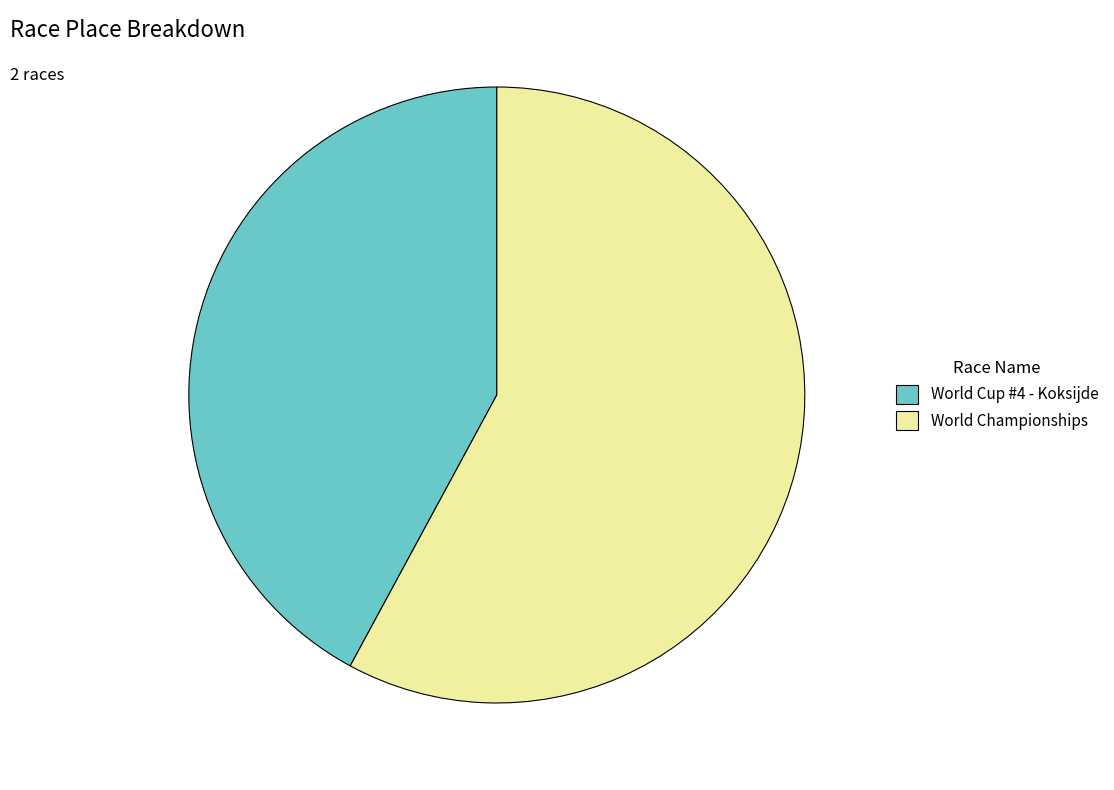

Which category has the biggest portion of the pie?

World Championships